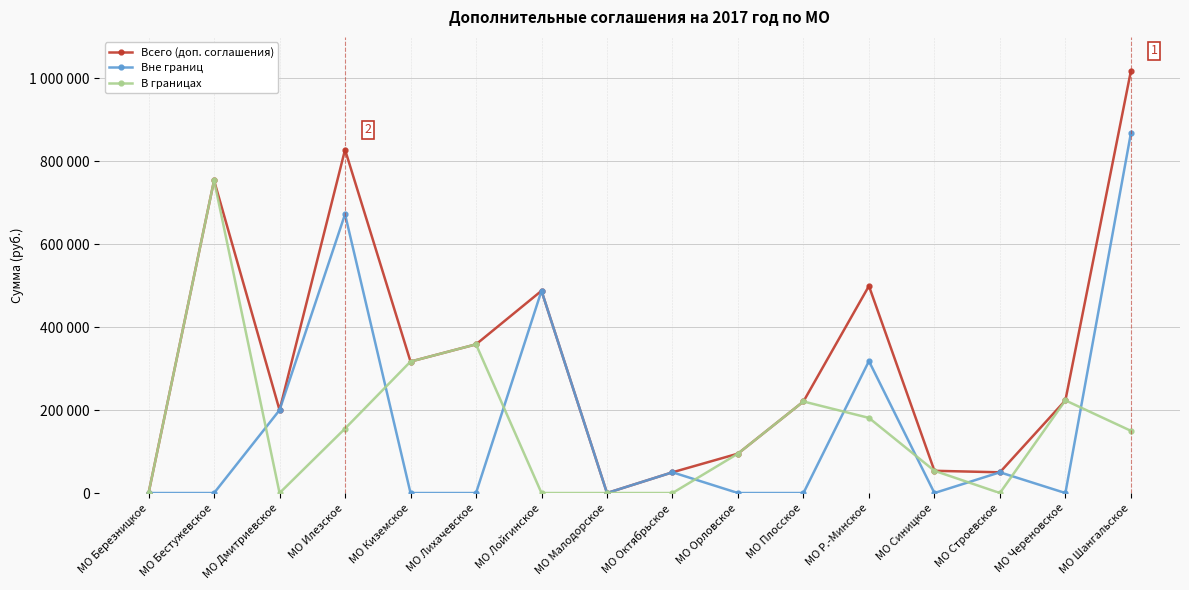

True or false: Всего (доп. соглашения) and В границах intersect in this chart.

False